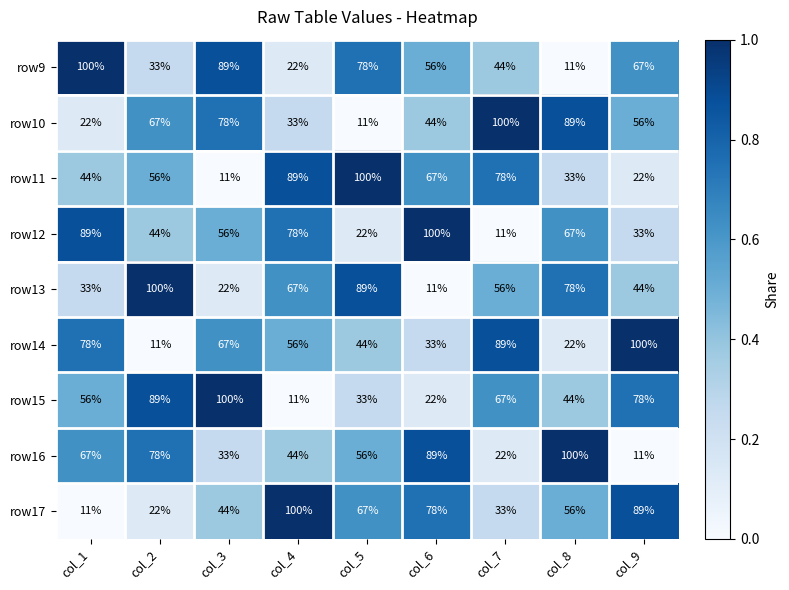

What is the total value across all series at col_6?

500